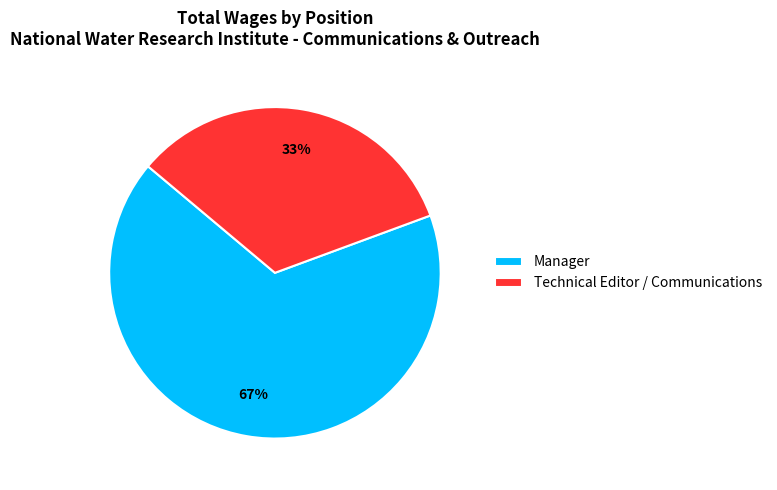

To the nearest percent, what is the combined percentage of Manager and Technical Editor / Communications?

100%